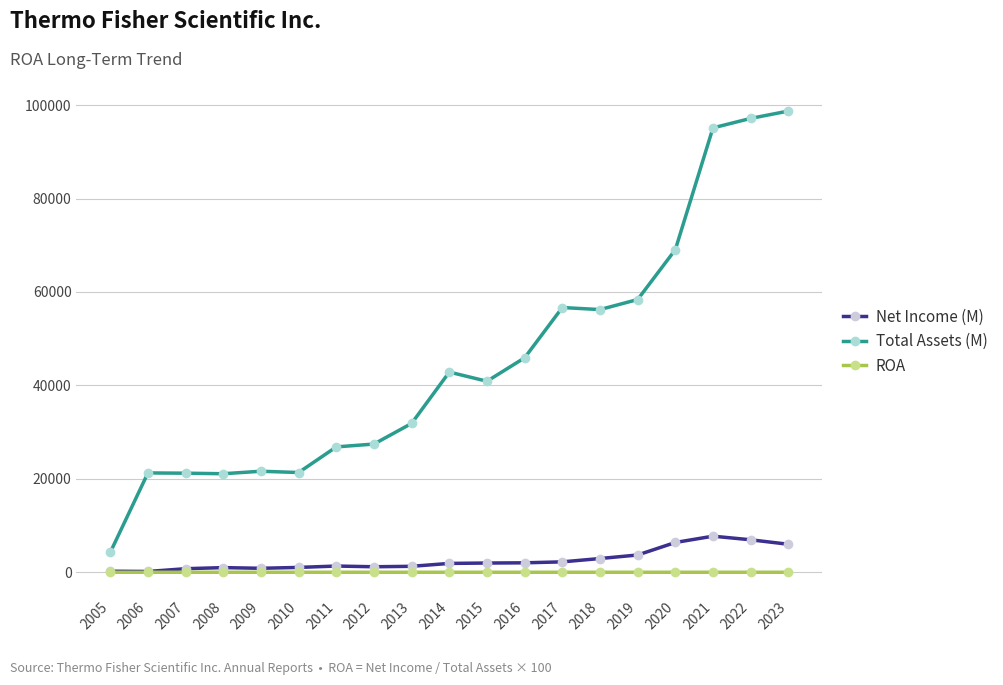

What is the sum of all Total Assets (M) values?

857913.0